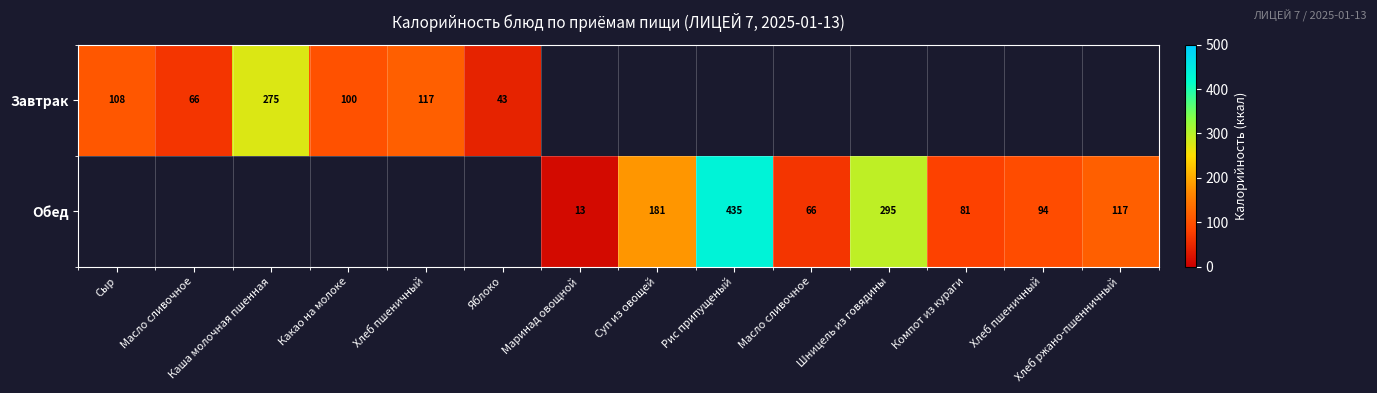

The Завтрак series shows 100.4 at Какао на молоке. True or false?

True